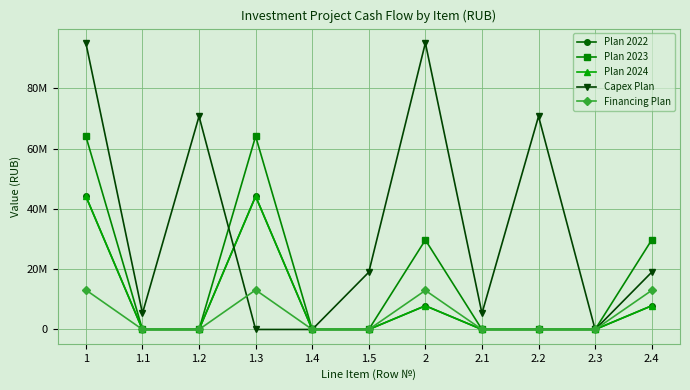

Rank the series by their maximum value, from lowest to highest.

Financing Plan, Plan 2022, Plan 2024, Plan 2023, Capex Plan